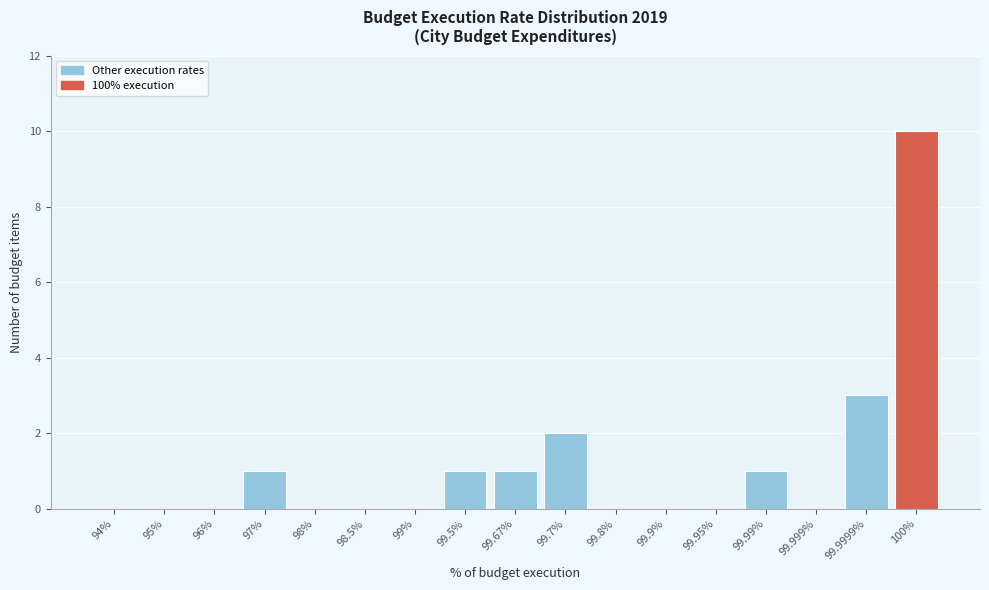

Reading left to right, list all the values displayed in this chart.

94%=0	95%=0	96%=0	97%=1	98%=0	98.5%=0	99%=0	99.5%=1	99.67%=1	99.7%=2	99.8%=0	99.9%=0	99.95%=0	99.99%=1	99.999%=0	99.9999%=3	100%=10